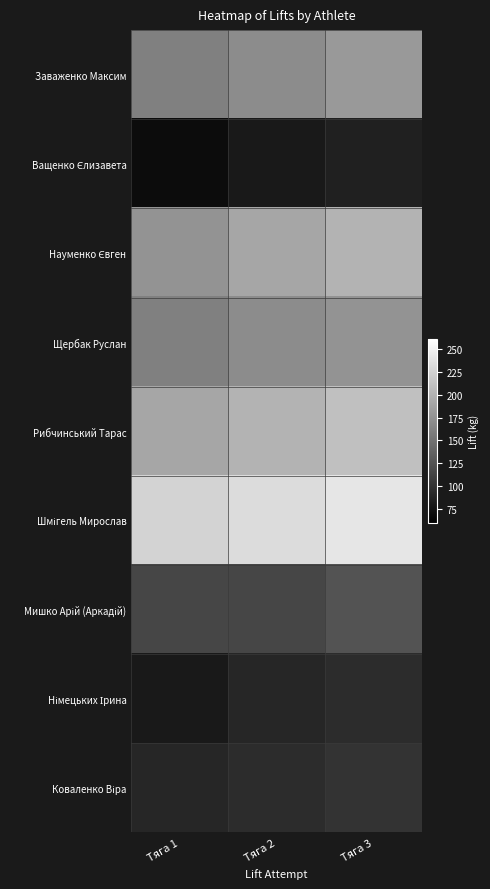

Which series has the largest total across all categories?

Шмігель Мирослав